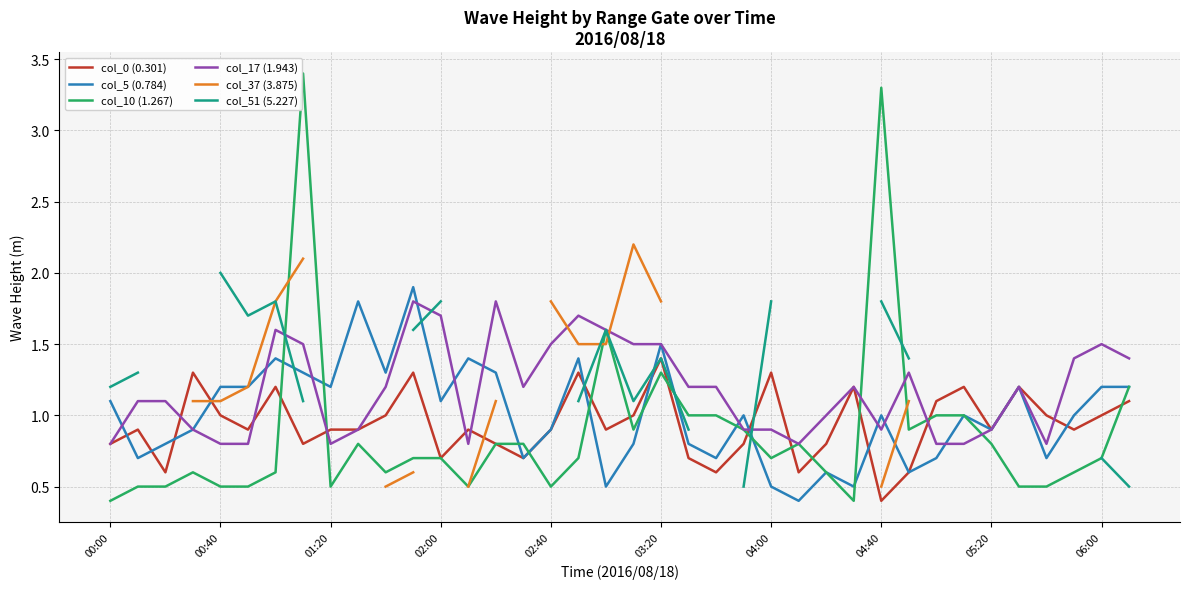

The value of col_17 (1.943) at 03:20 is 0.3. True or false?

False